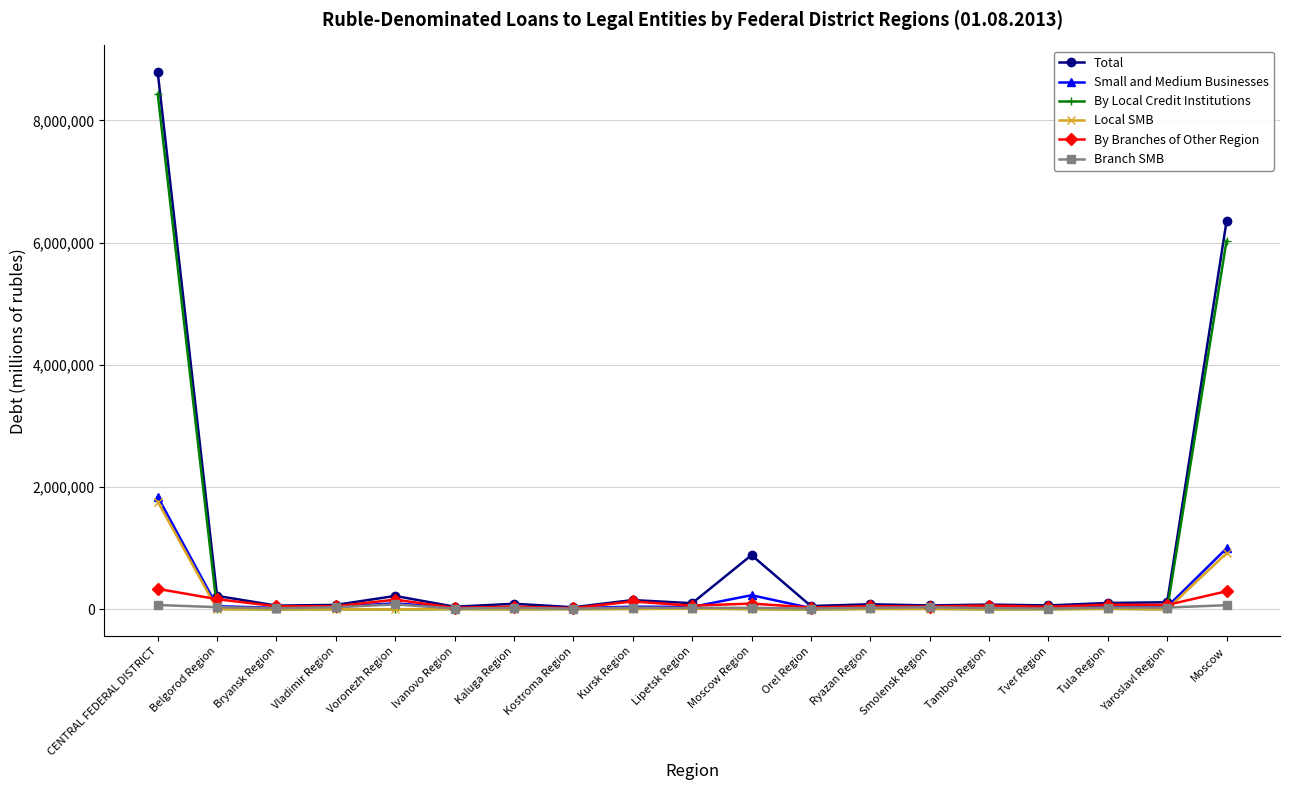

True or false: By Branches of Other Region has more than 2 points higher than both neighbors.

True